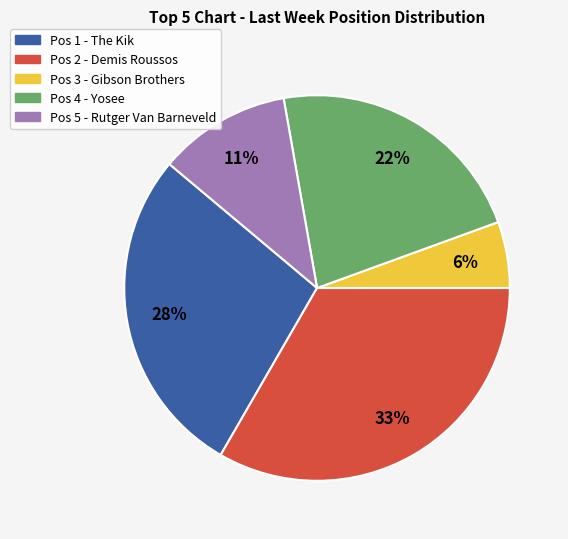

What is the largest slice in the pie chart?

Pos 2 - Demis Roussos